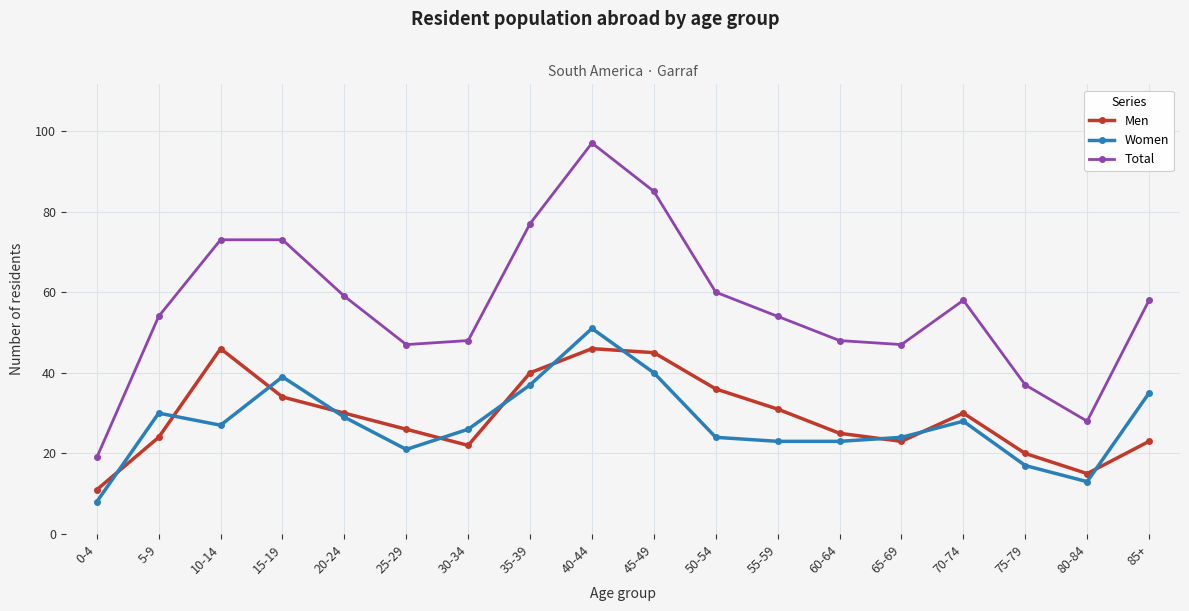

True or false: Total and Men intersect in this chart.

False